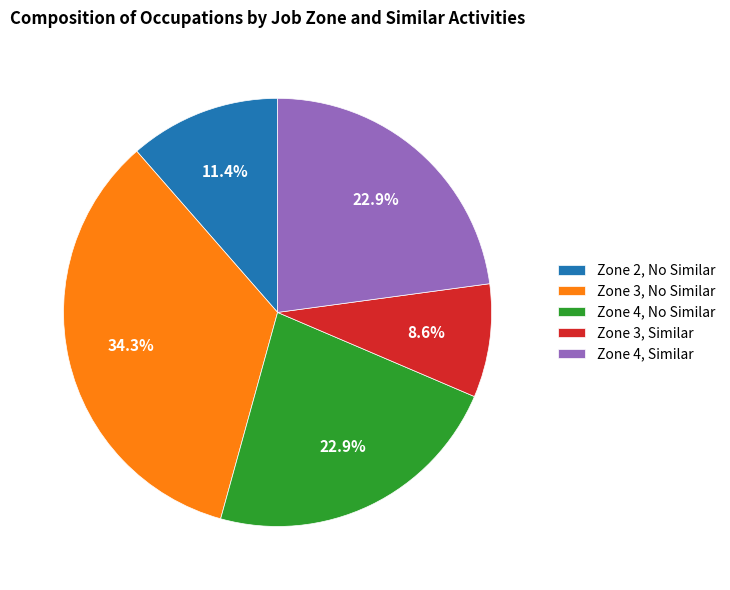

Approximately how many times larger is the value at Zone 4, Similar compared to Zone 3, No Similar?

0.7